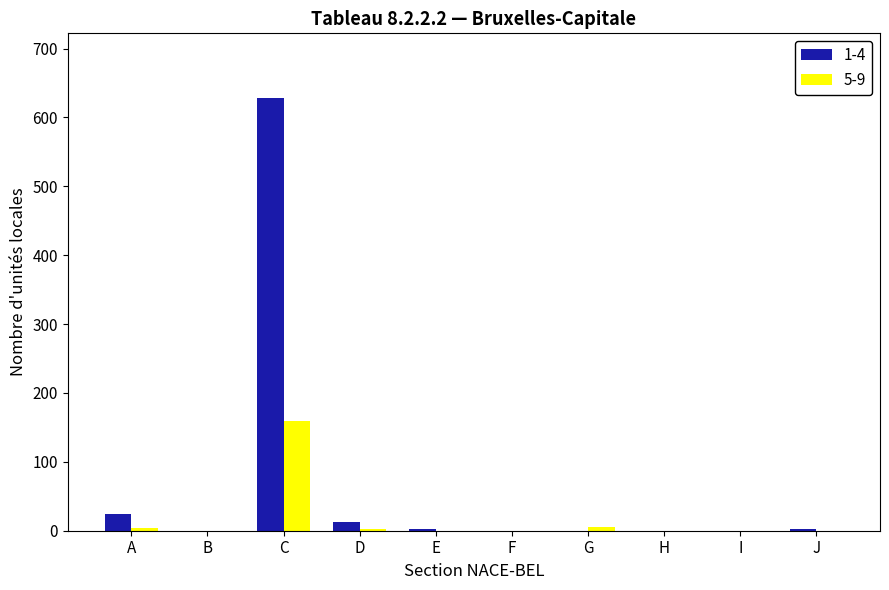

Which series changed the most between C and F?

1-4